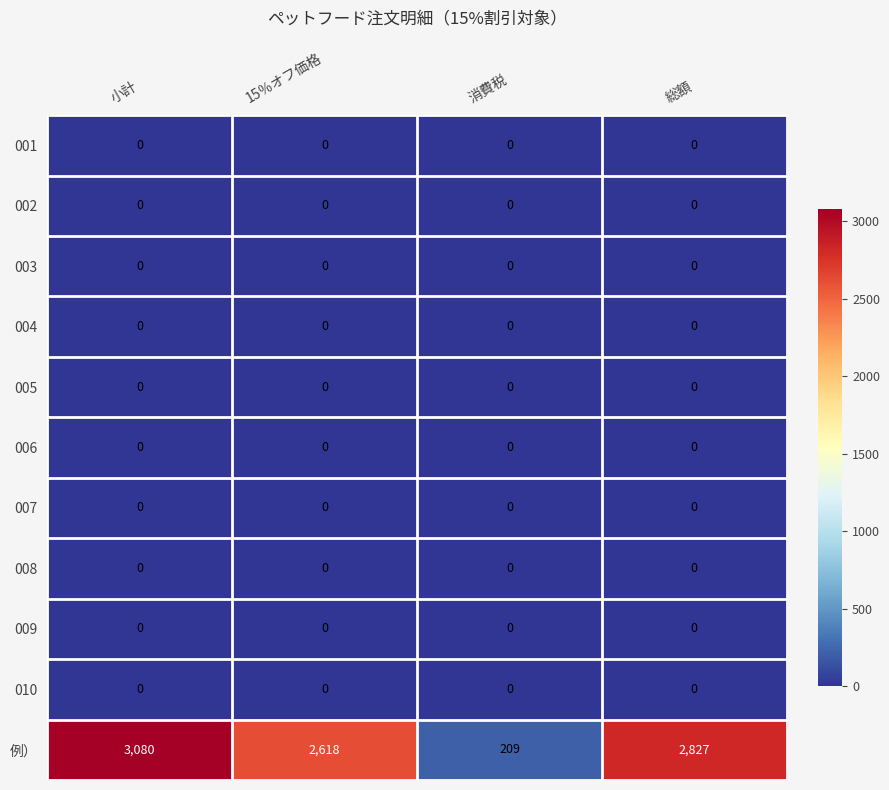

What is the maximum value shown in the chart?

3080